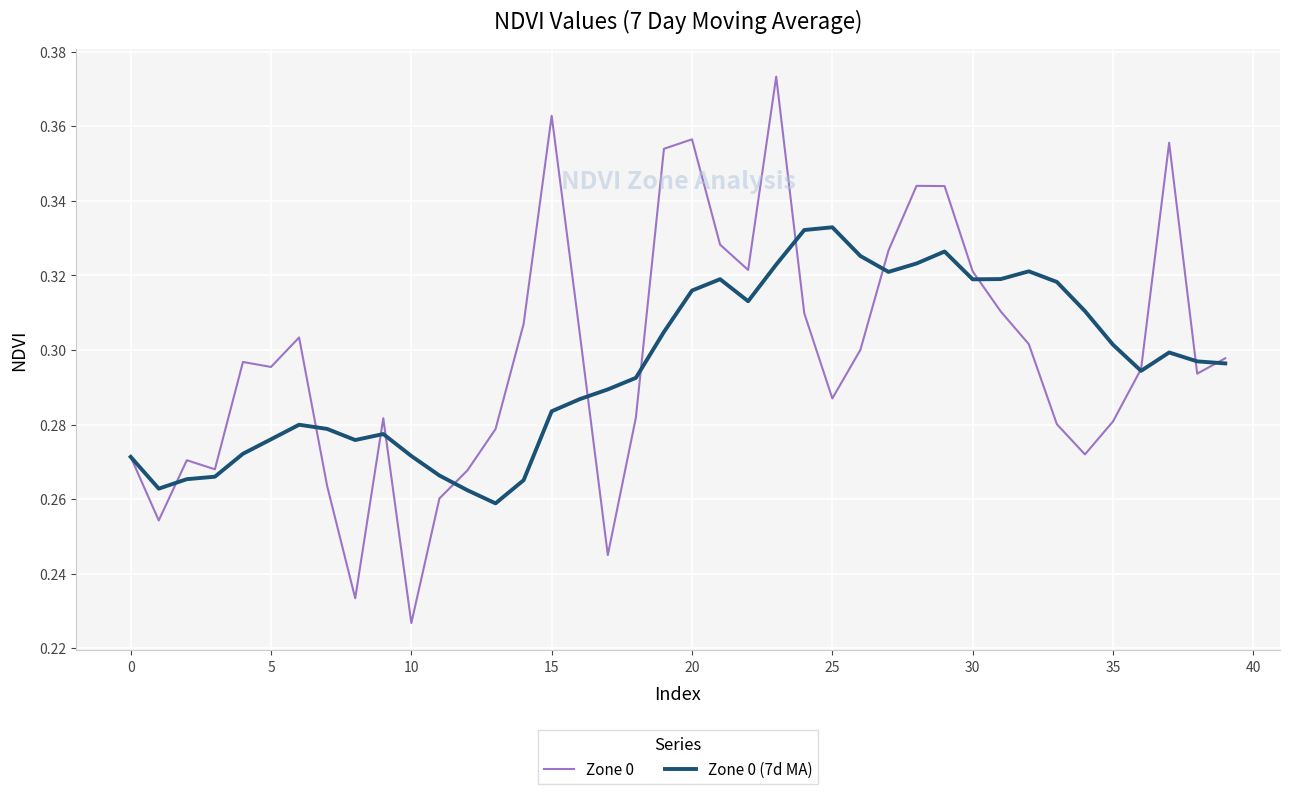

Which series has the largest range (max minus min)?

Zone 0